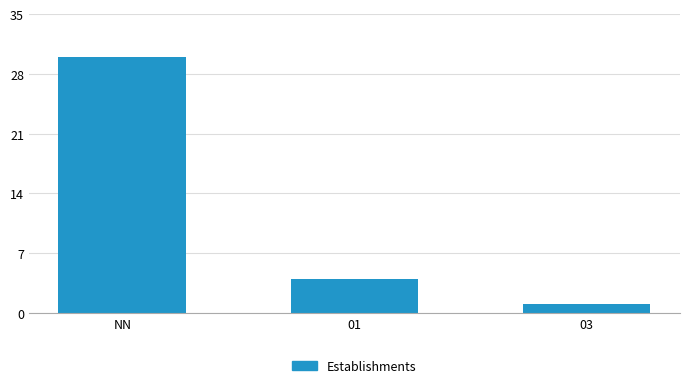

How many values are below 4?

1